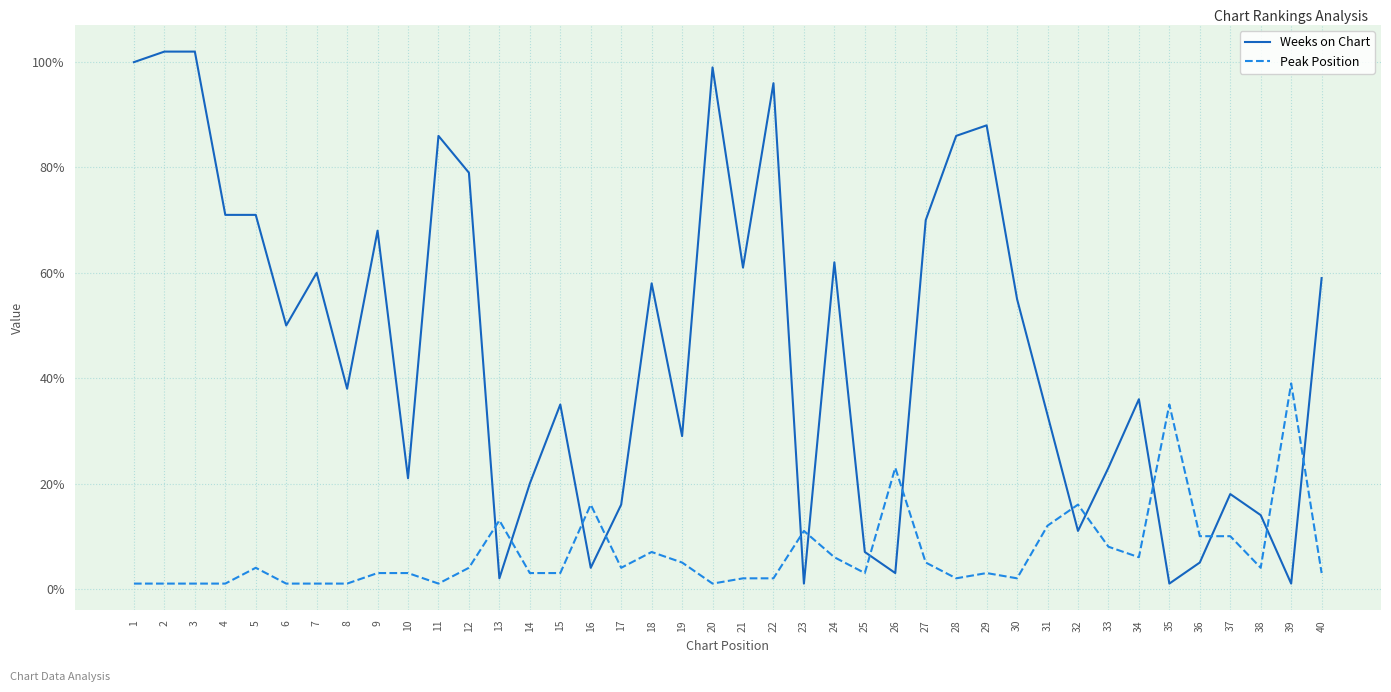

How many values in the Peak Position series are below 4?

20